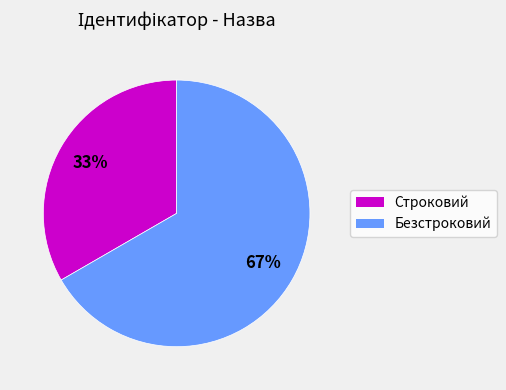

What is the largest slice in the pie chart?

Безстроковий